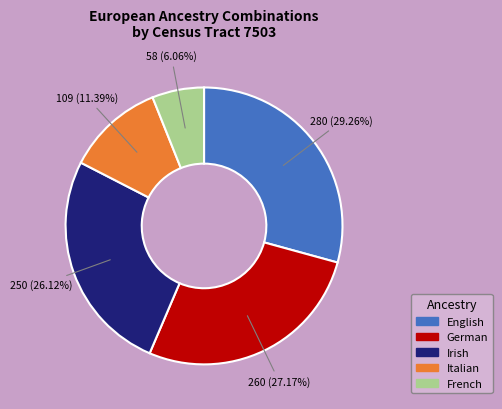

How many slices are in this pie chart?

5